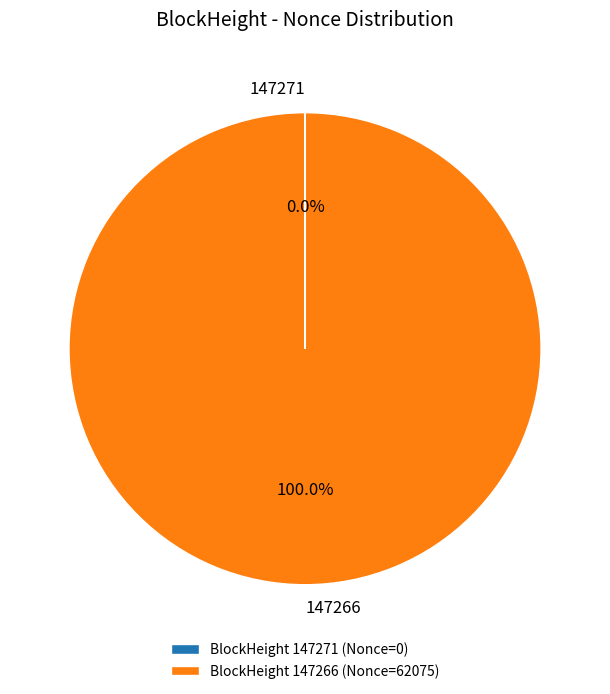

Is there a majority slice in this chart?

Yes